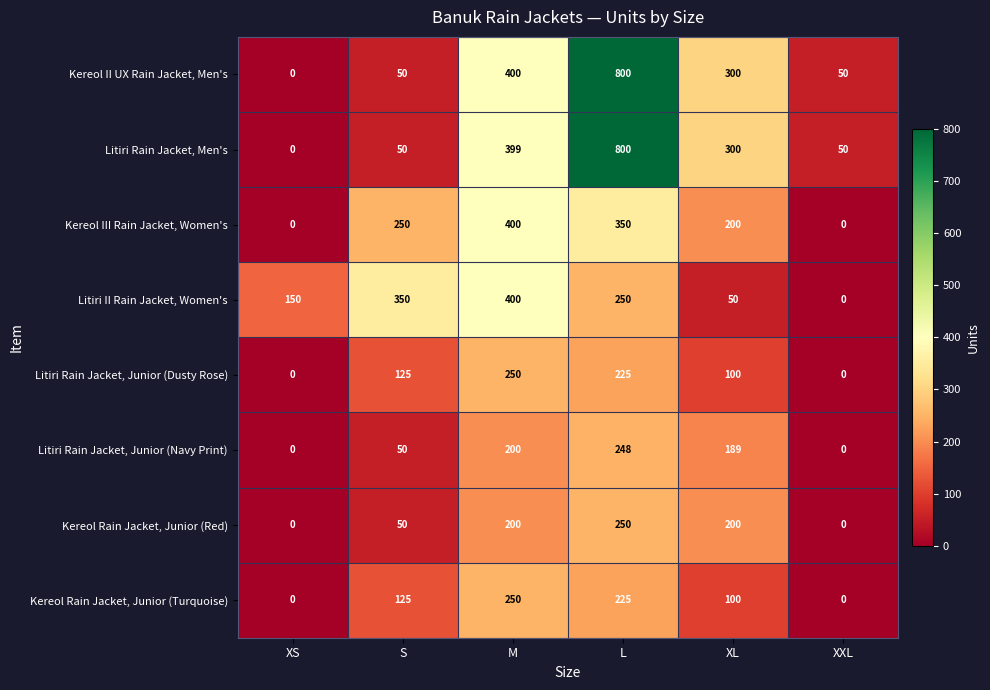

Where is Kereol III Rain Jacket, Women's nearest to the value 200?

XL